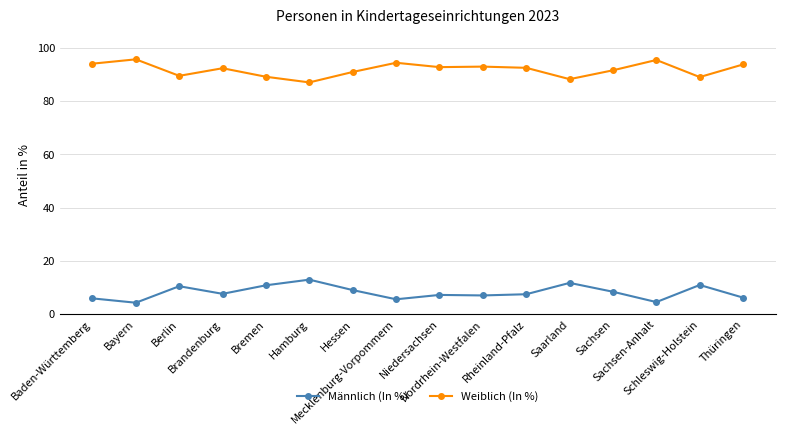

What is the maximum value shown in the chart?

95.7